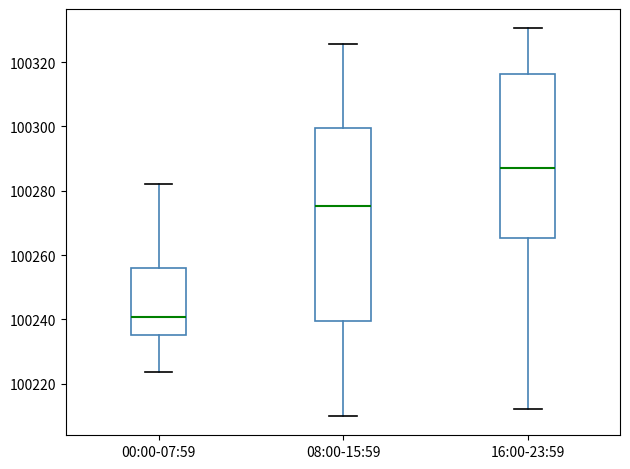

Reading left to right, read every box against the y-axis: the position of its median line, the range the box covers, and the ends of its whiskers. The values are not printed on the chart, so give them approximately, as read against the axis.

00:00-07:59: median 100240, box 100236 to 100256, whiskers 100224 to 100282
08:00-15:59: median 100276, box 100240 to 100300, whiskers 100210 to 100326
16:00-23:59: median 100288, box 100266 to 100316, whiskers 100212 to 100330